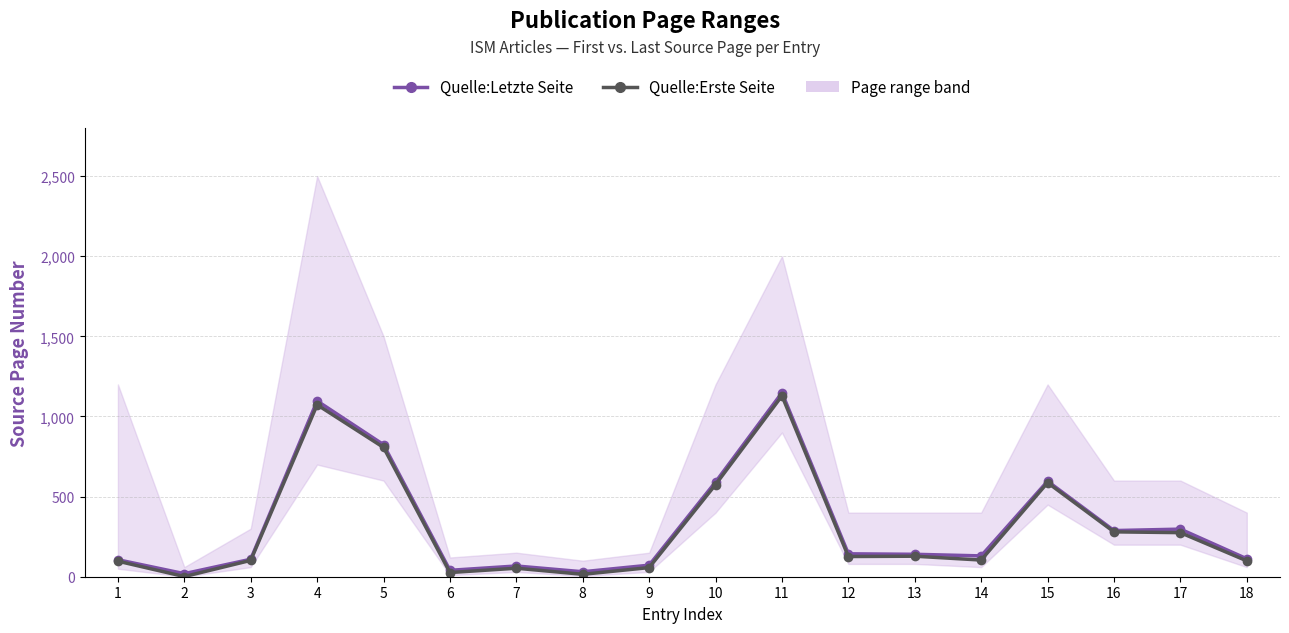

Between 1 and 10, which is larger?

10